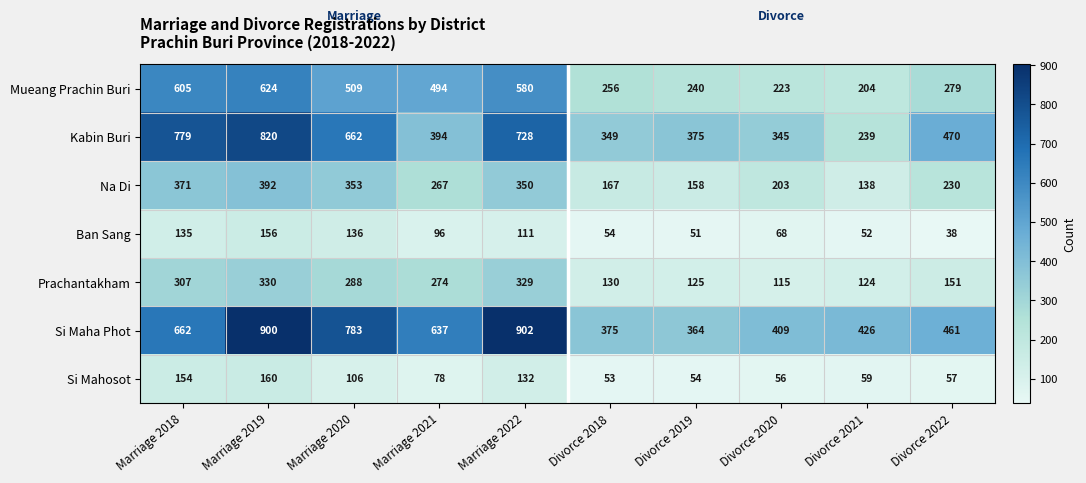

Which category has the highest value across all series?

Marriage 2022